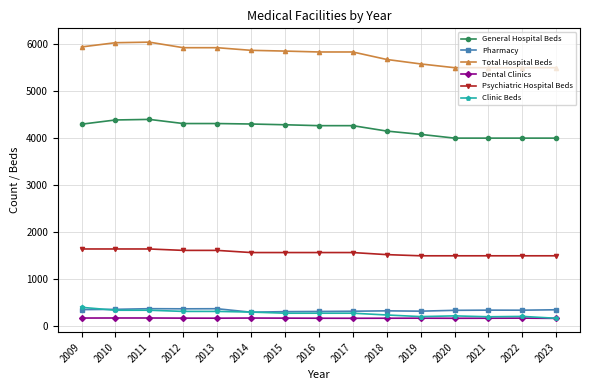

Which series has the largest range (max minus min)?

Total Hospital Beds